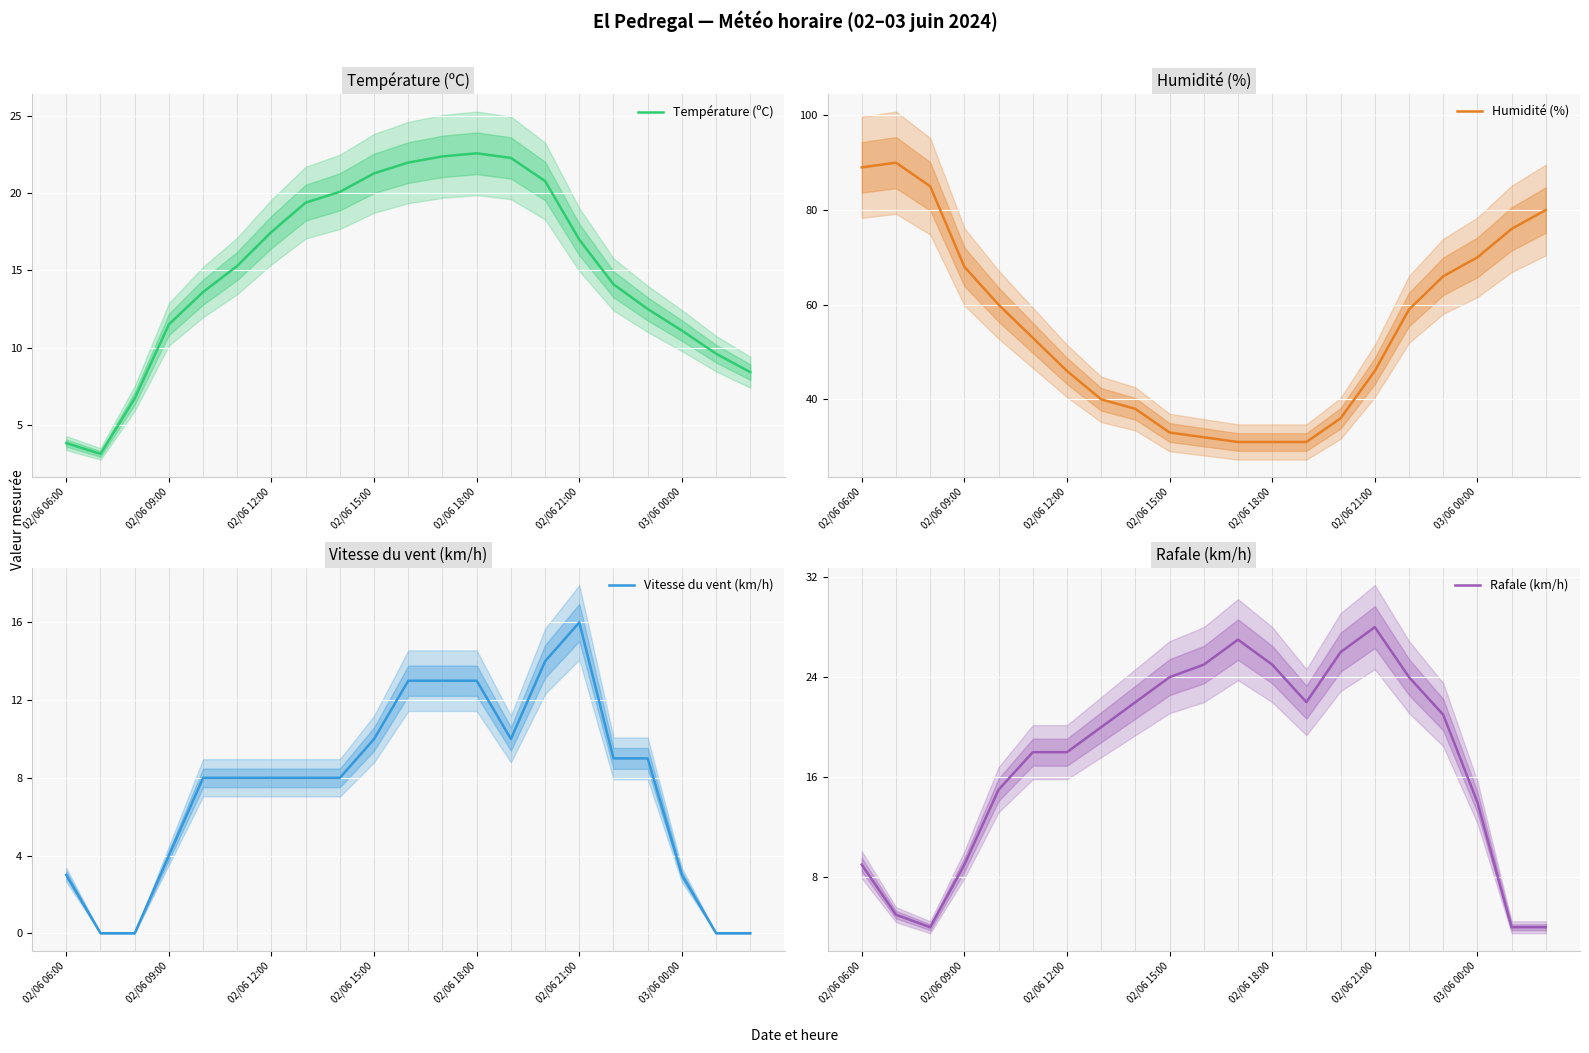

What is the lowest value of the Température (ºC) series?

3.1